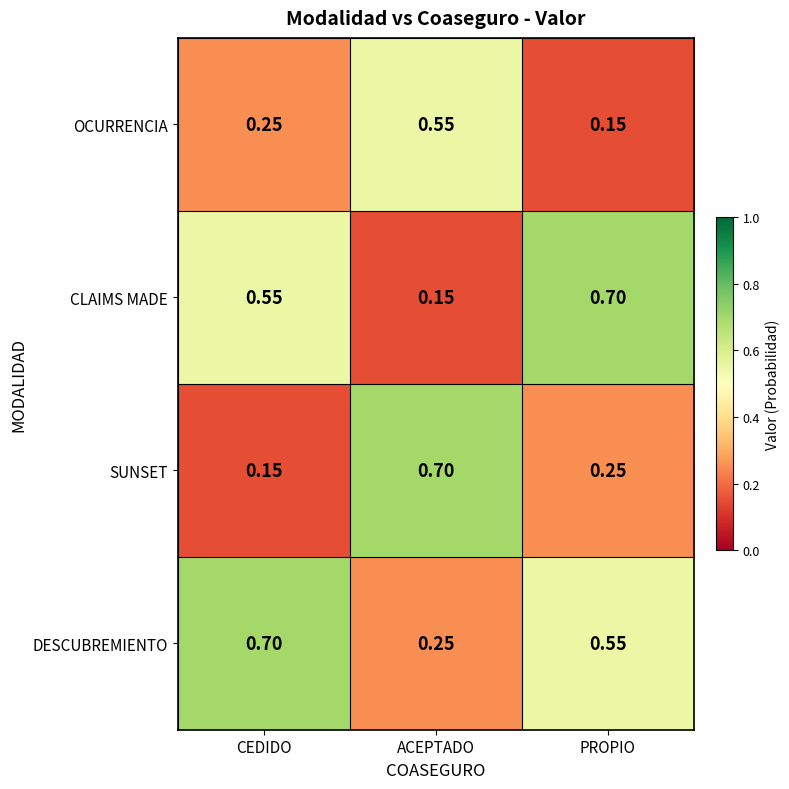

At ACEPTADO, list the series in order from largest to smallest.

SUNSET, OCURRENCIA, DESCUBREMIENTO, CLAIMS MADE